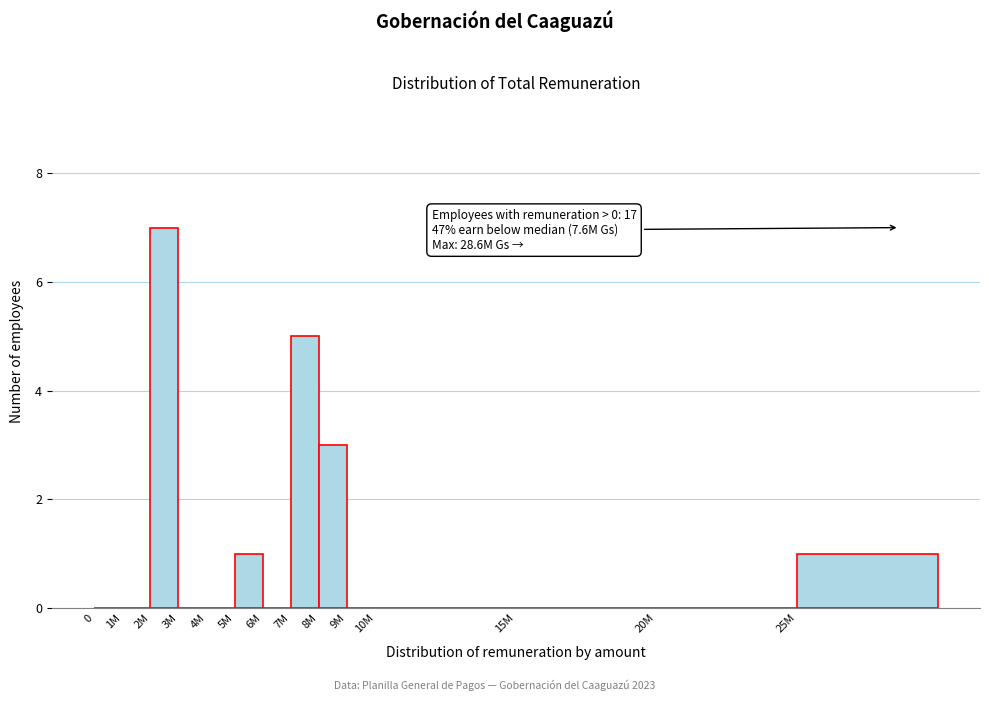

Reading right to left, transcribe all the data shown in this chart.

25M=1	20M=0	15M=0	10M=0	9M=0	8M=3	7M=5	6M=0	5M=1	4M=0	3M=0	2M=7	1M=0	0=0